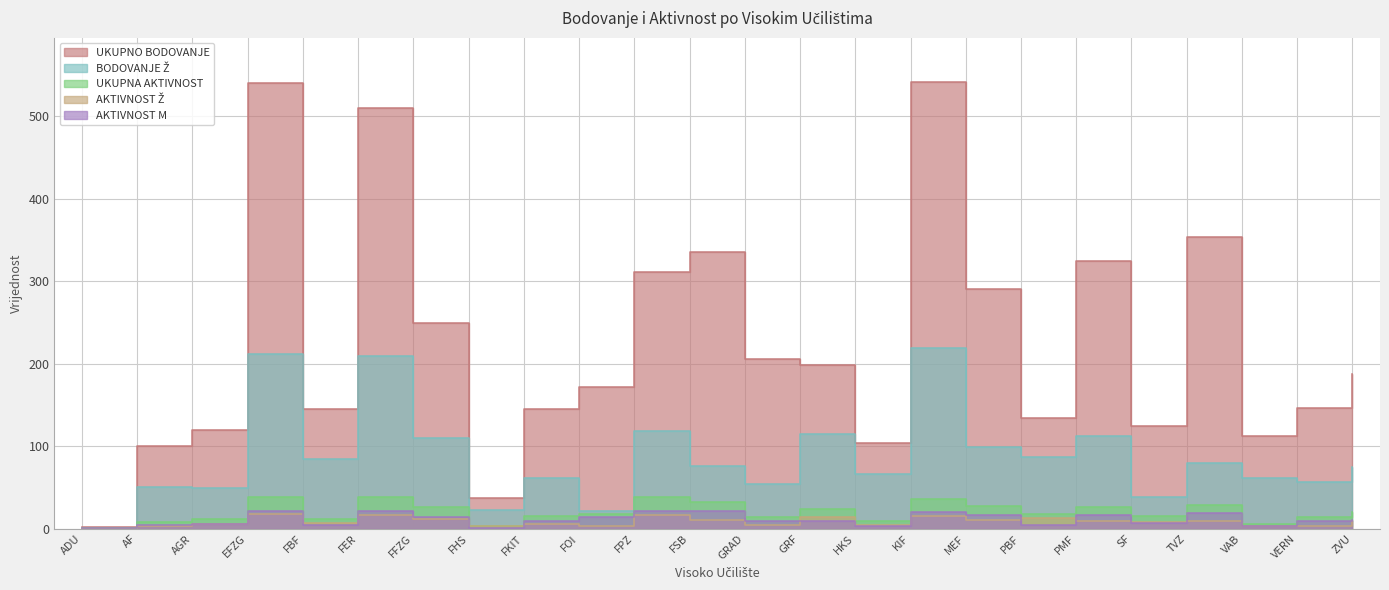

Reading left to right, transcribe all the data shown in this chart.

UKUPNO BODOVANJE: ADU=2	AF=100	AGR=120	EFZG=540	FBF=145	FER=510	FFZG=249	FHS=37	FKIT=145	FOI=172	FPZ=311	FSB=335	GRAD=206	GRF=199	HKS=104	KIF=541	MEF=291	PBF=134	PMF=325	SF=125	TVZ=354	VAB=112	VERN=147	ZVU=188
BODOVANJE Ž: ADU=0	AF=51	AGR=50	EFZG=212	FBF=85	FER=209	FFZG=110	FHS=23	FKIT=61	FOI=22	FPZ=118	FSB=76	GRAD=54	GRF=115	HKS=67	KIF=219	MEF=99	PBF=87	PMF=113	SF=38	TVZ=80	VAB=61	VERN=57	ZVU=75
UKUPNA AKTIVNOST: ADU=1	AF=8	AGR=12	EFZG=39	FBF=12	FER=39	FFZG=26	FHS=4	FKIT=15	FOI=18	FPZ=39	FSB=32	GRAD=14	GRF=24	HKS=9	KIF=36	MEF=28	PBF=18	PMF=27	SF=15	TVZ=29	VAB=6	VERN=14	ZVU=20
AKTIVNOST Ž: ADU=0	AF=3	AGR=6	EFZG=18	FBF=7	FER=17	FFZG=12	FHS=3	FKIT=6	FOI=4	FPZ=17	FSB=11	GRAD=5	GRF=14	HKS=5	KIF=16	MEF=11	PBF=13	PMF=10	SF=8	TVZ=10	VAB=3	VERN=4	ZVU=9
AKTIVNOST M: ADU=1	AF=5	AGR=6	EFZG=21	FBF=5	FER=22	FFZG=14	FHS=1	FKIT=9	FOI=14	FPZ=22	FSB=21	GRAD=9	GRF=10	HKS=4	KIF=20	MEF=17	PBF=5	PMF=17	SF=7	TVZ=19	VAB=3	VERN=10	ZVU=11